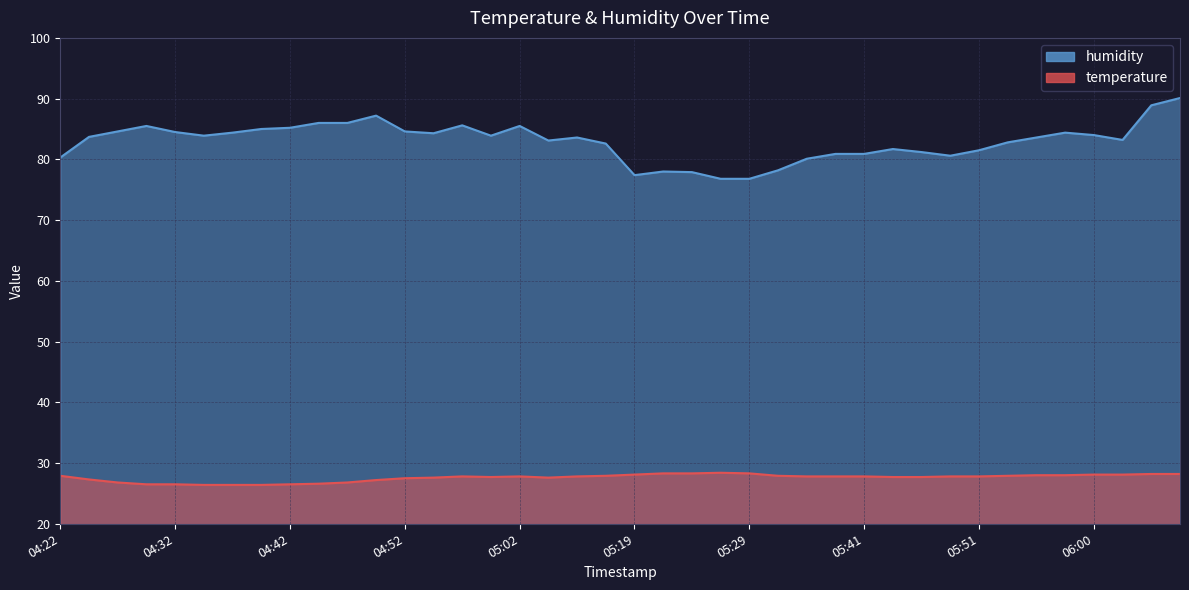

Reading left to right, list all the values displayed in this chart.

temperature: 27.9	27.3	26.8	26.5	26.5	26.4	26.4	26.4	26.5	26.6	26.8	27.2	27.5	27.6	27.8	27.7	27.8	27.6	27.8	27.9	28.1	28.3	28.3	28.4	28.3	27.9	27.8	27.8	27.8	27.7	27.7	27.8	27.8	27.9	28.0	28.0	28.1	28.1	28.2	28.2
humidity: 80.3	83.7	84.6	85.5	84.5	83.9	84.4	85.0	85.2	86.0	86.0	87.2	84.6	84.3	85.6	83.9	85.5	83.1	83.6	82.6	77.4	78.0	77.9	76.8	76.8	78.2	80.1	80.9	80.9	81.7	81.2	80.6	81.5	82.8	83.6	84.4	84.0	83.2	88.9	90.1